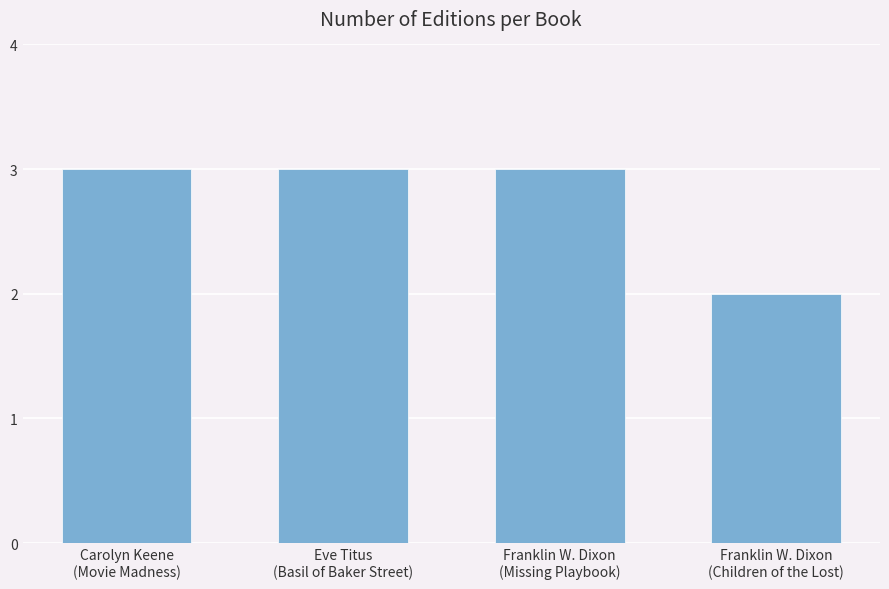

What is the value of the 4th bar from the left?

2